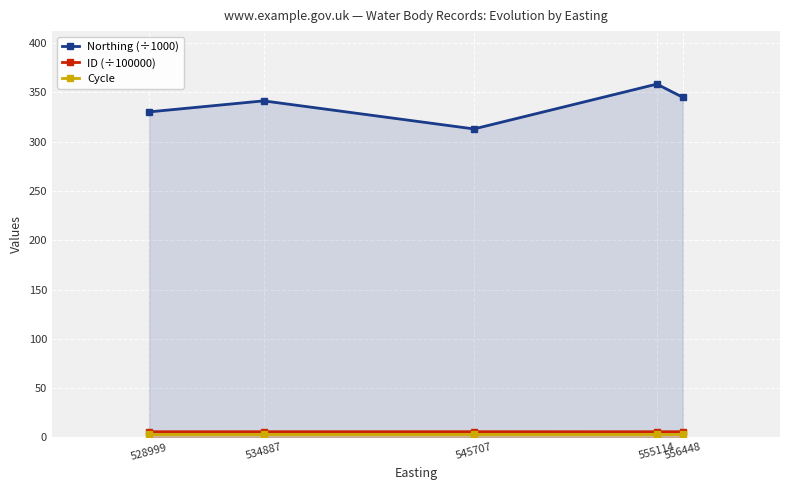

Reading right to left, list all the values displayed in this chart.

Northing (÷1000): 345.1	358.5	313.0	341.5	330.3
ID (÷100000): 5.6	5.6	5.7	5.7	5.6
Cycle: 3.0	3.0	3.0	3.0	3.0